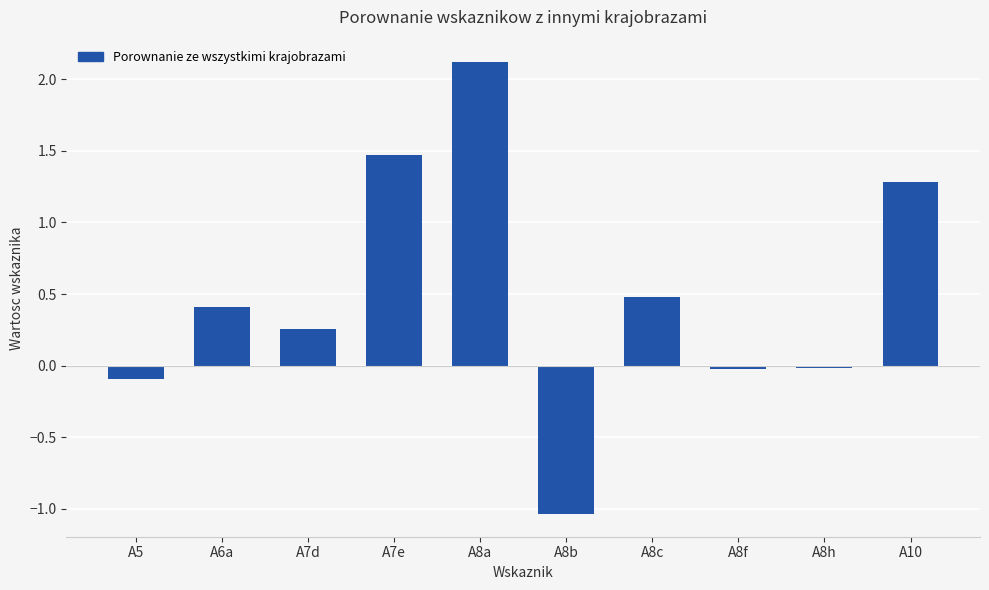

Between A7e and A8b, which is larger?

A7e